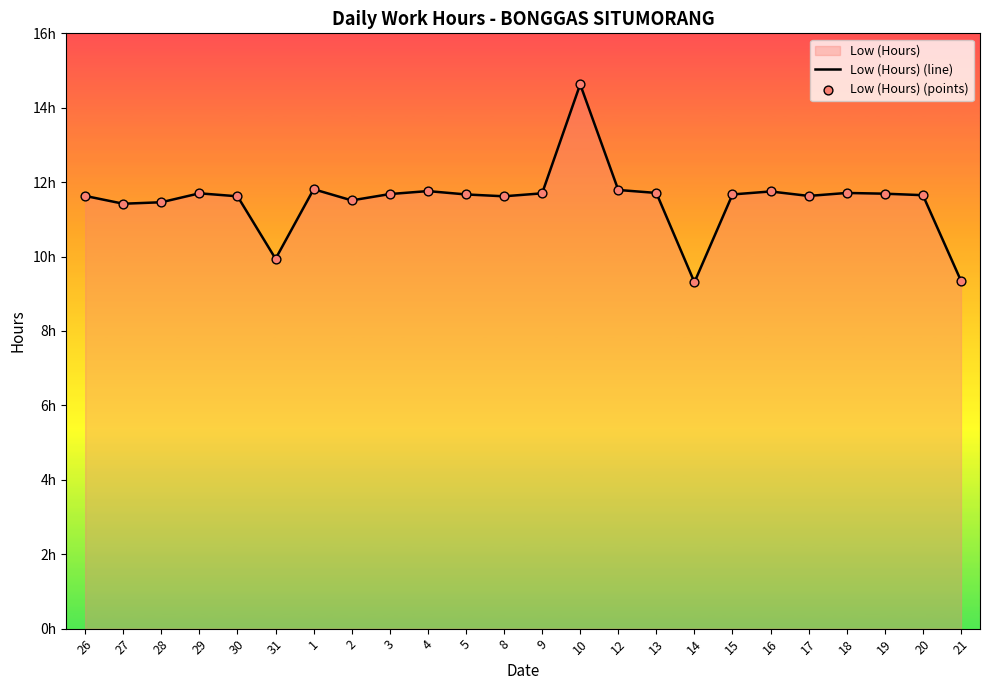

At how many categories does at least one series exceed 10?

21